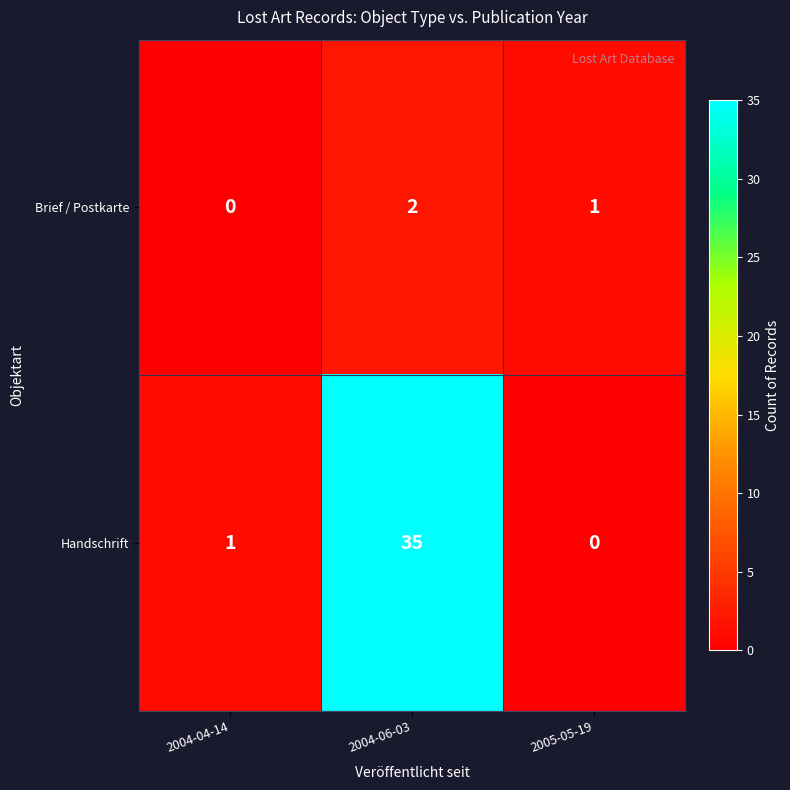

The value of Handschrift at 2004-06-03 is 35. True or false?

True